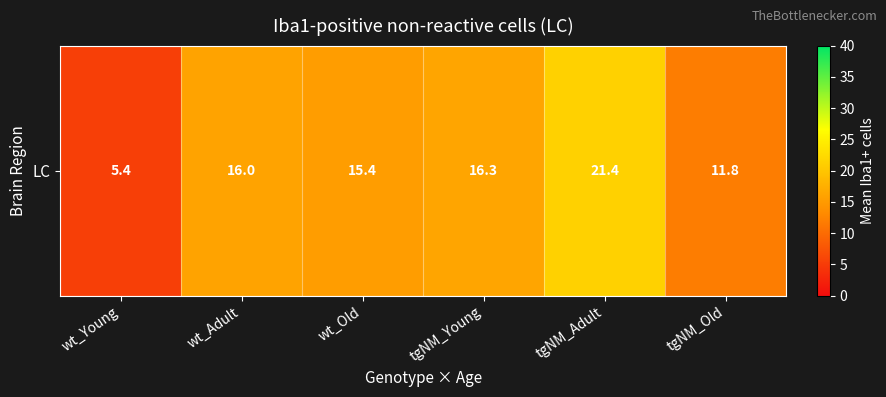

Count the number of categories in the chart.

6